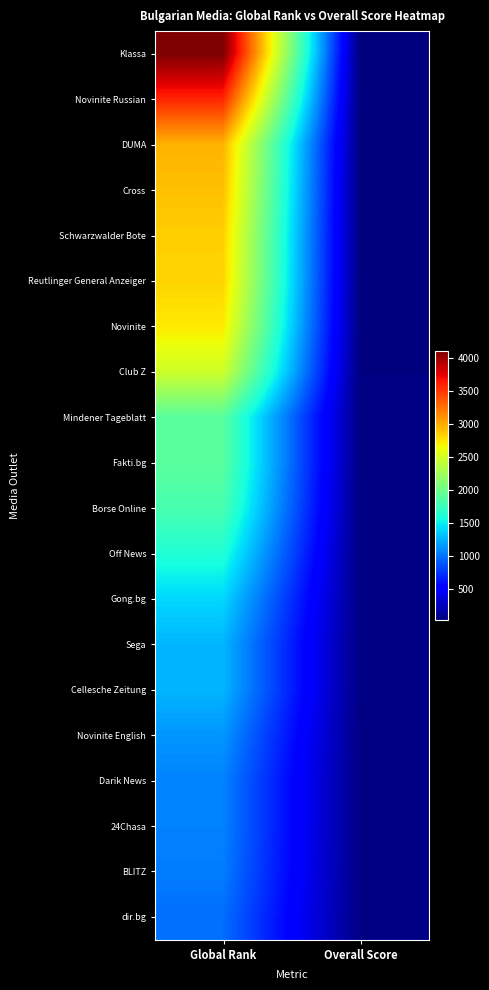

Count the number of data series in this chart.

20